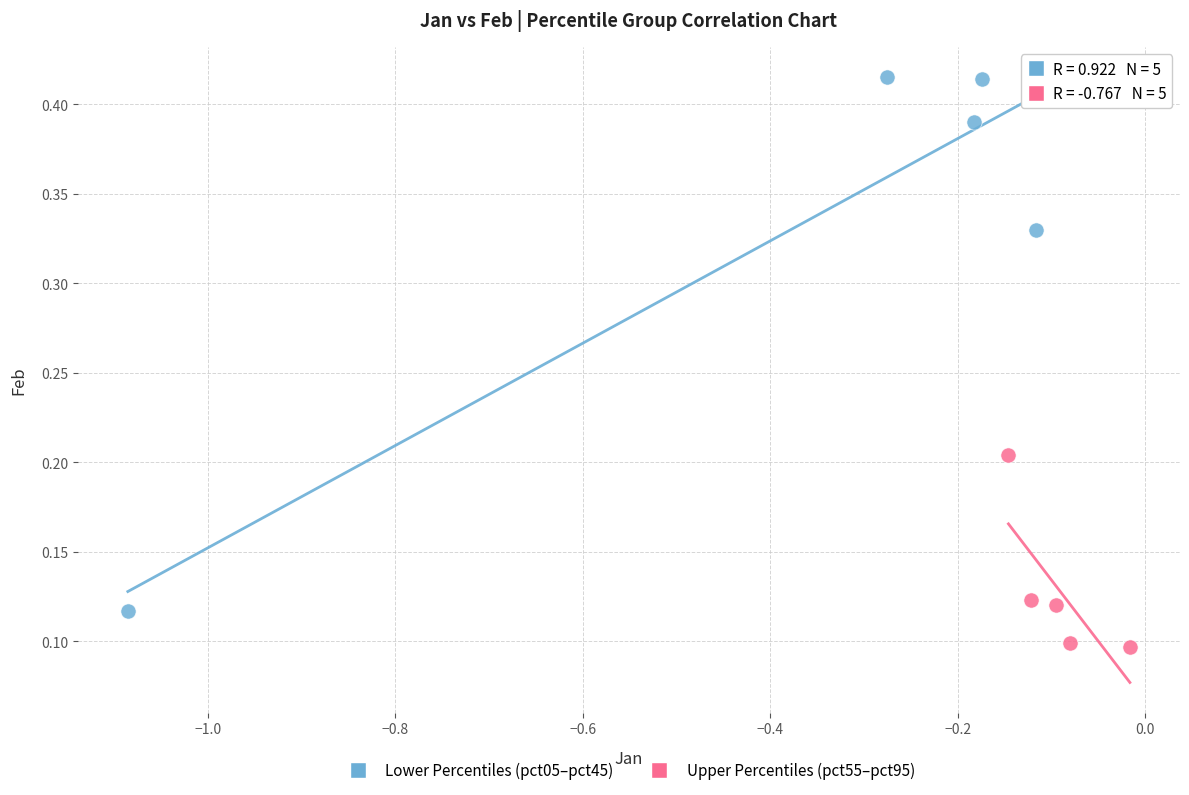

Which series has the largest Y range (max minus min)?

Lower Percentiles (pct05–pct45)